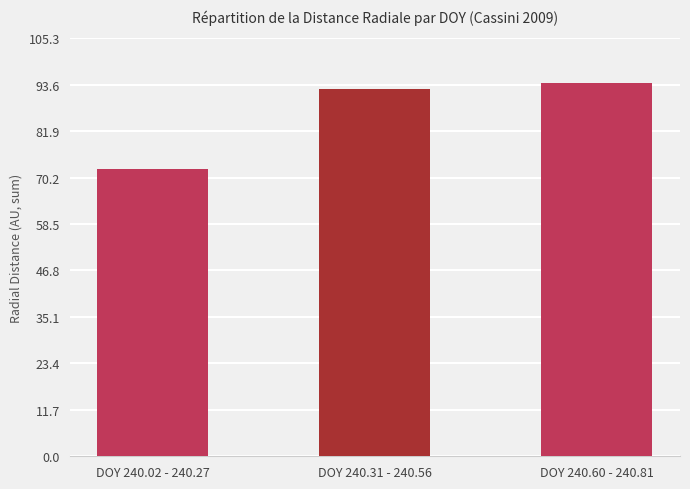

What is the difference between the maximum and minimum values?

21.6